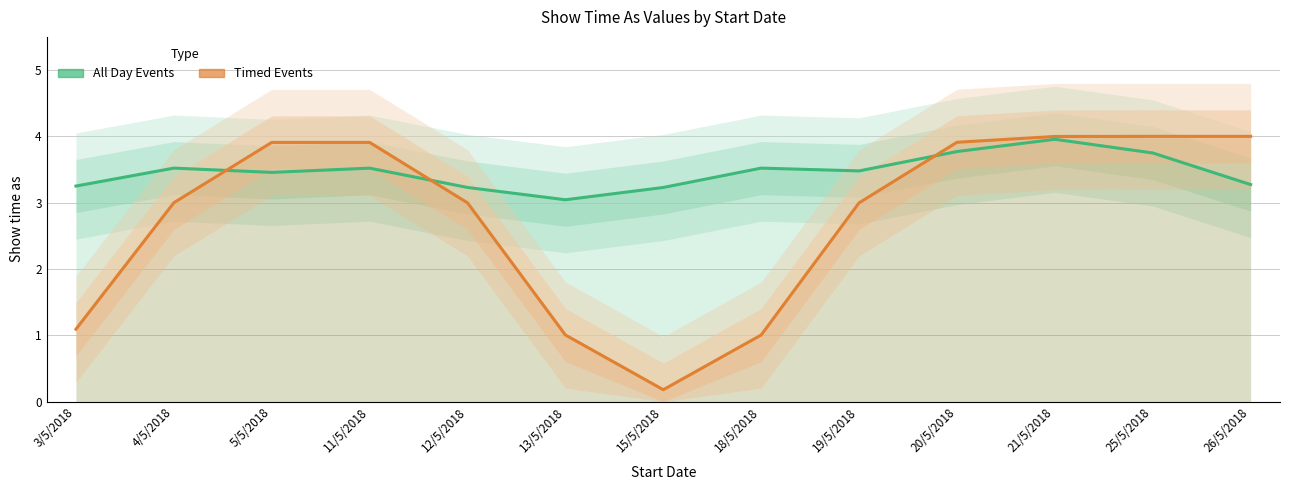

Is the value of All Day Events at 4/5/2018 greater than the value of Timed Events at 11/5/2018?

No